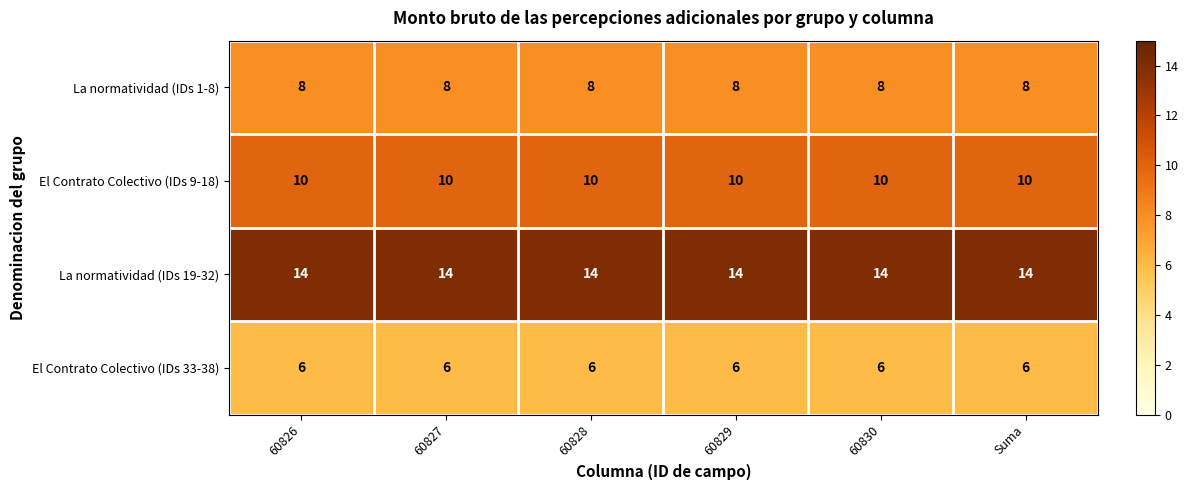

The value of El Contrato Colectivo (IDs 33-38) at 60827 is 4. True or false?

False